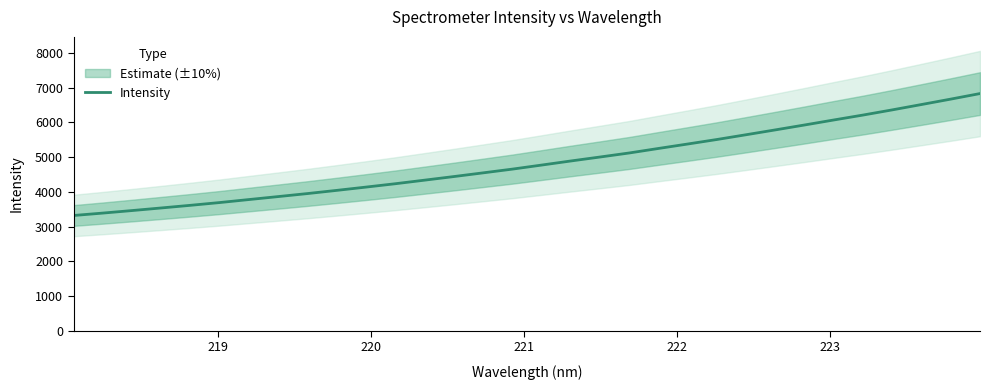

What is the highest value of the Intensity series?

6830.0